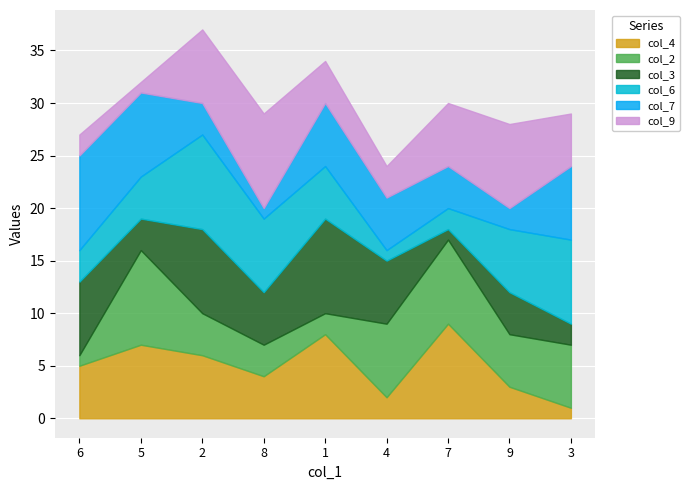

How many data points in col_9 are less than 5?

4